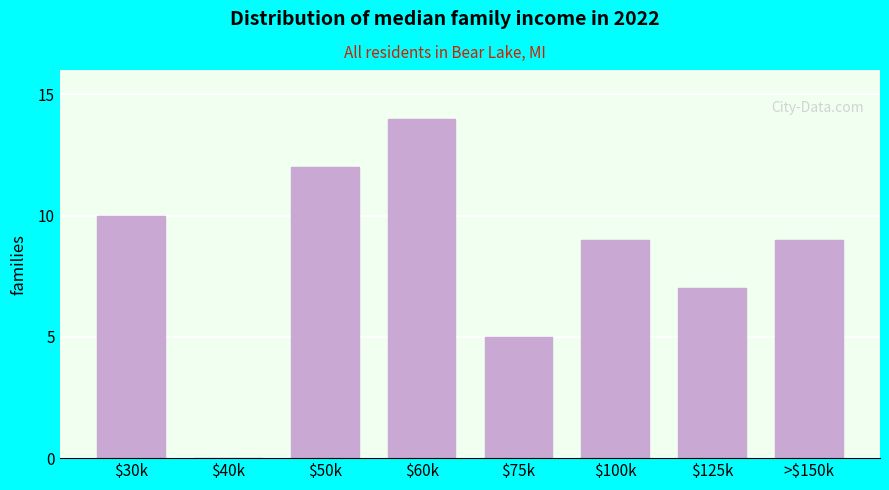

At which category does the chart reach its peak across all series?

$60k